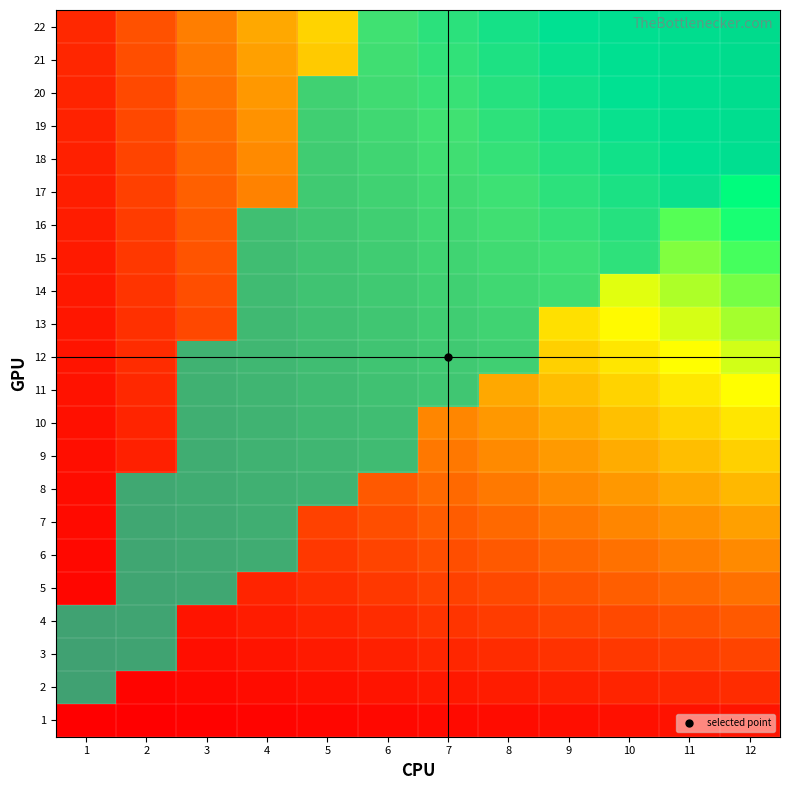

Count the number of categories in the chart.

12